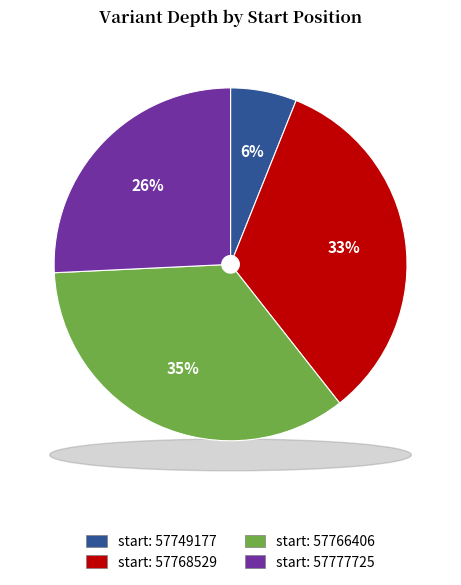

To the nearest percent, what is the difference between the 57766406 and 57749177 slice percentages?

29%